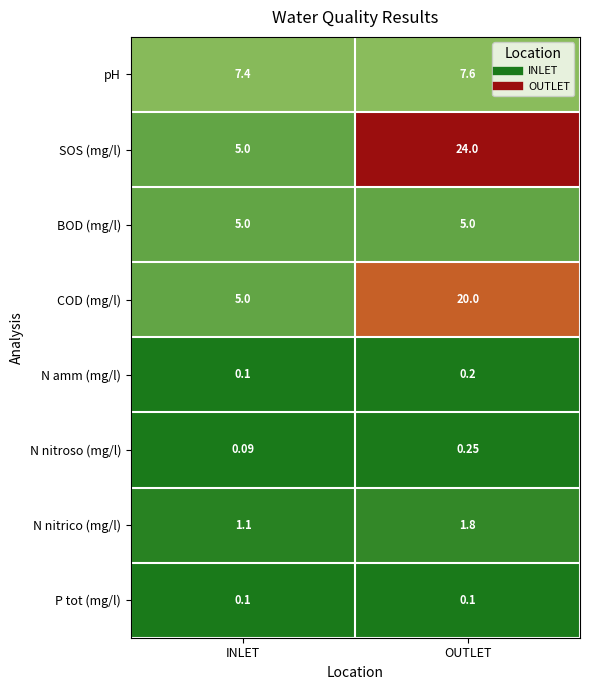

Where is N amm (mg/l) nearest to the value 0?

INLET